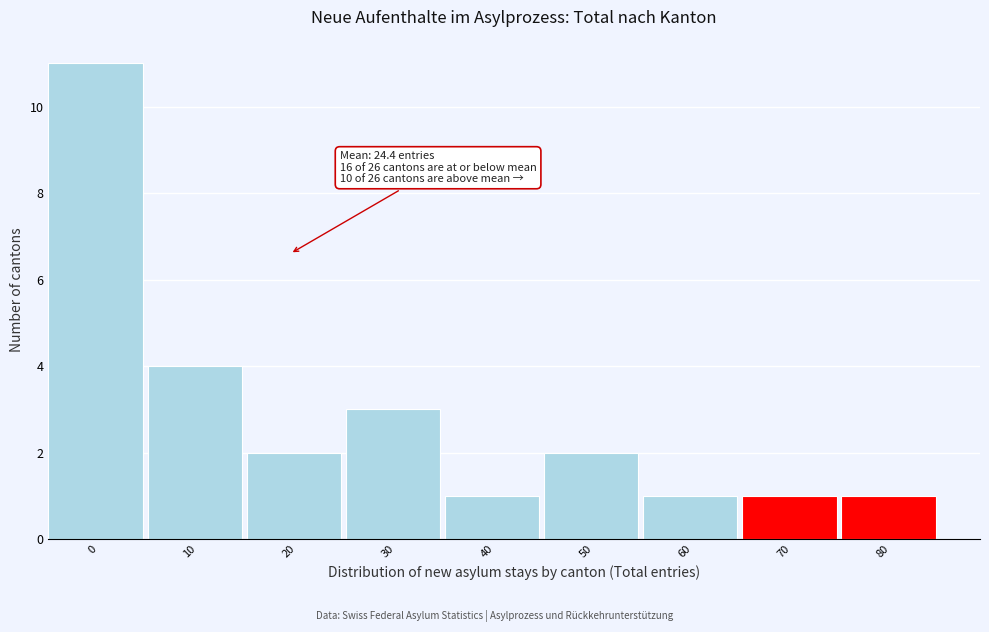

Reading left to right, transcribe all the data shown in this chart.

0=11	10=4	20=2	30=3	40=1	50=2	60=1	70=1	80=1